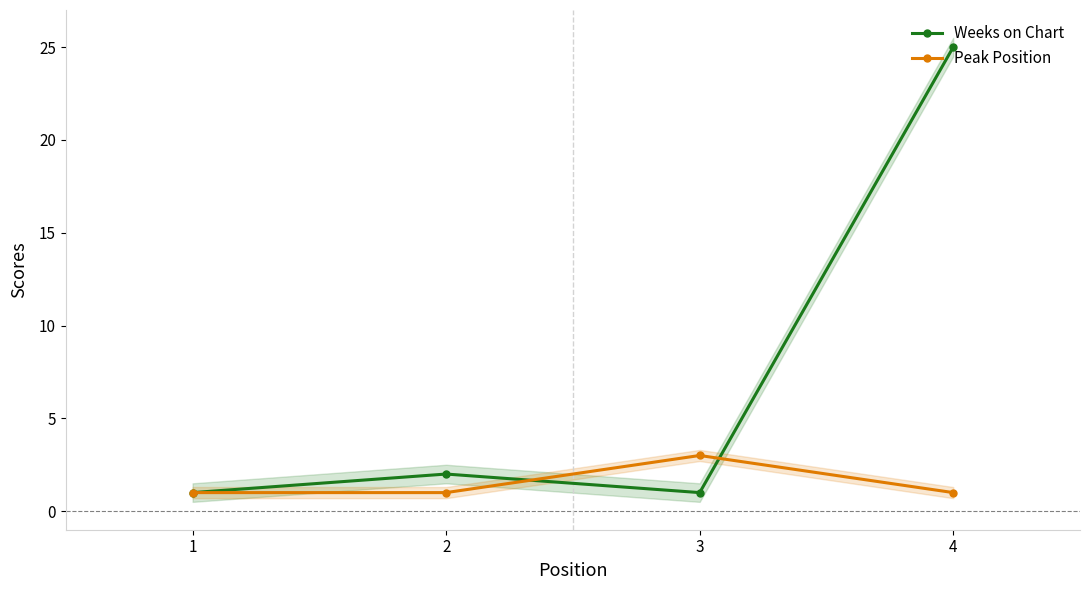

Between 1 and 4, which series saw the biggest shift?

Weeks on Chart